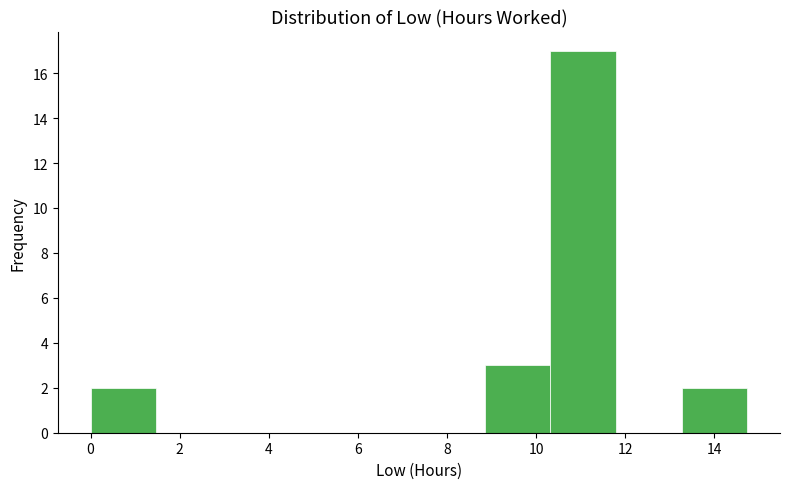

Over which range of the x-axis is the bar tallest?

10.4 to 11.8